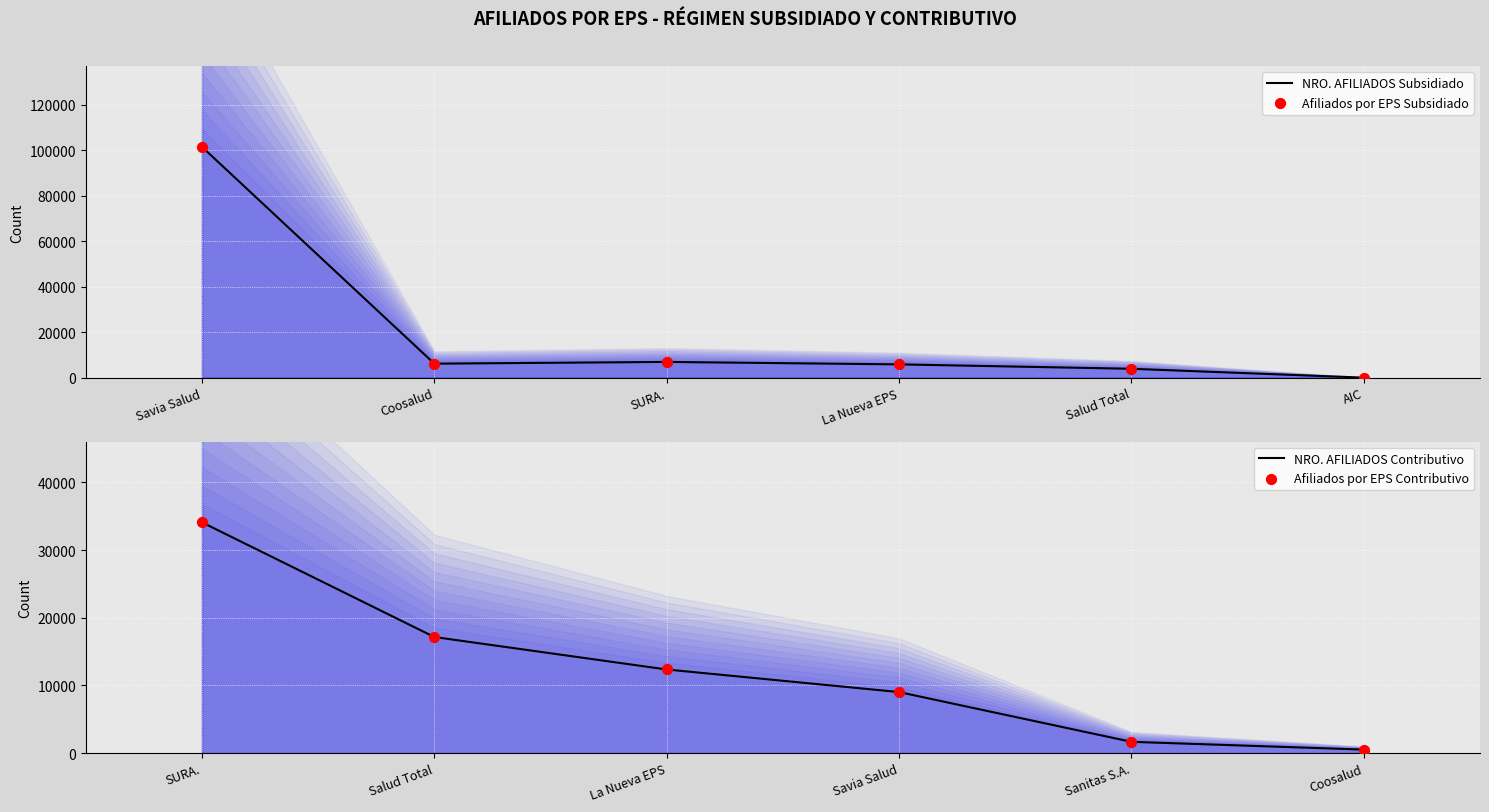

What are all the series names shown in the legend?

NRO. AFILIADOS Subsidiado, Afiliados por EPS Subsidiado, NRO. AFILIADOS Contributivo, Afiliados por EPS Contributivo